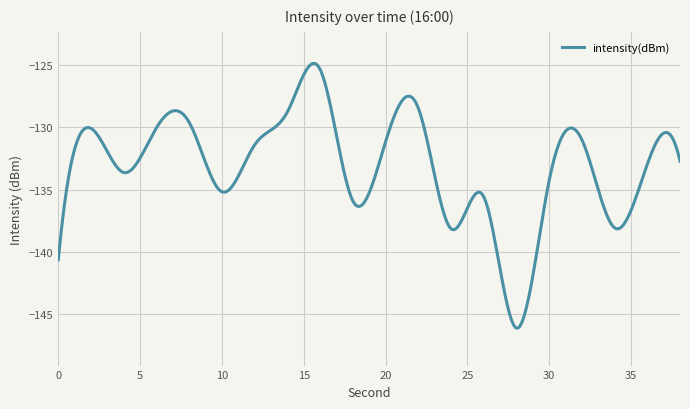

What is the smallest value displayed?

-146.1